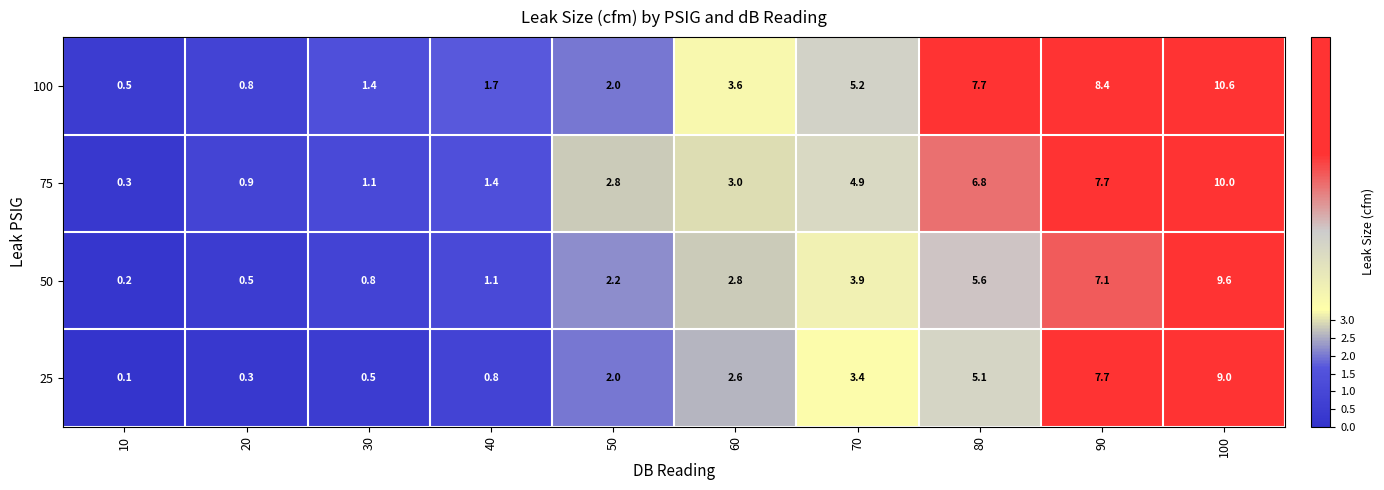

Which series has the widest spread of values?

100